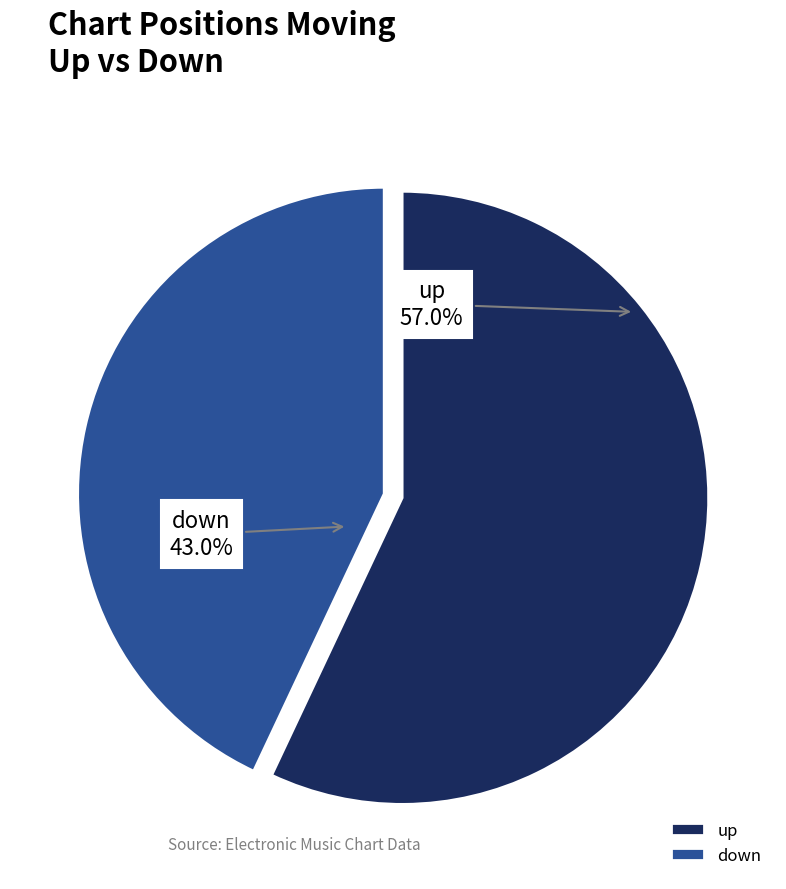

Is it true that down is 43% of the pie?

True